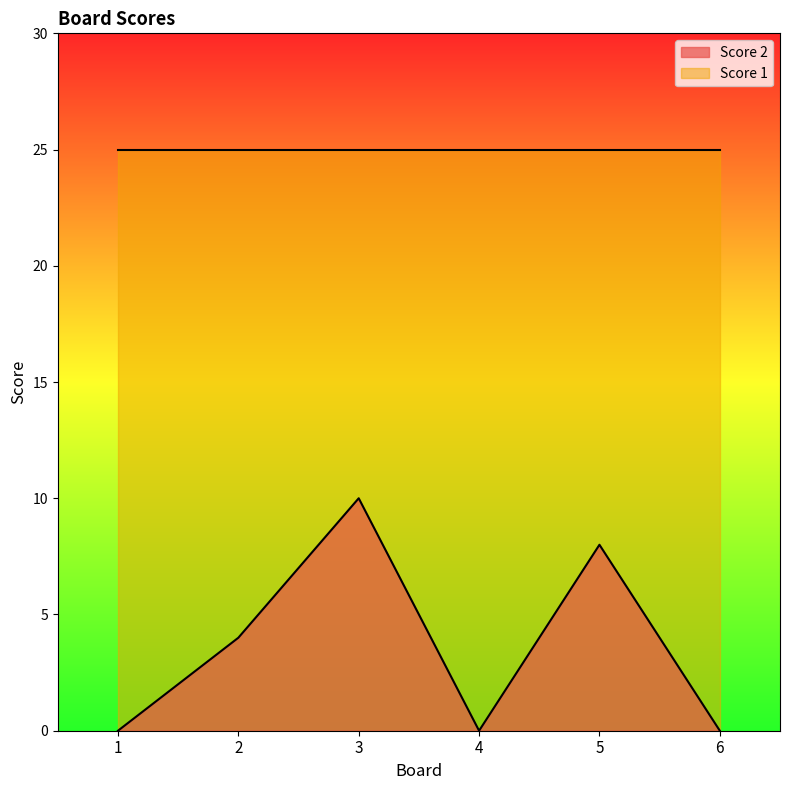

At which category does the data reach its first local peak?

3